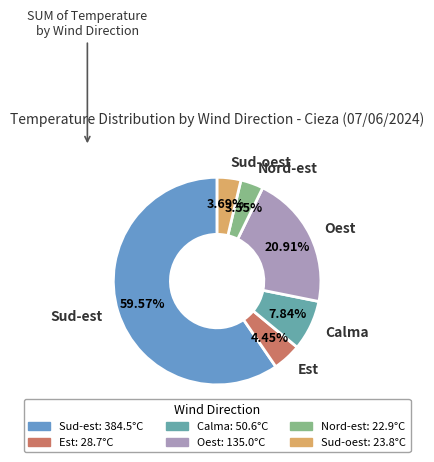

How many slices are in this pie chart?

6